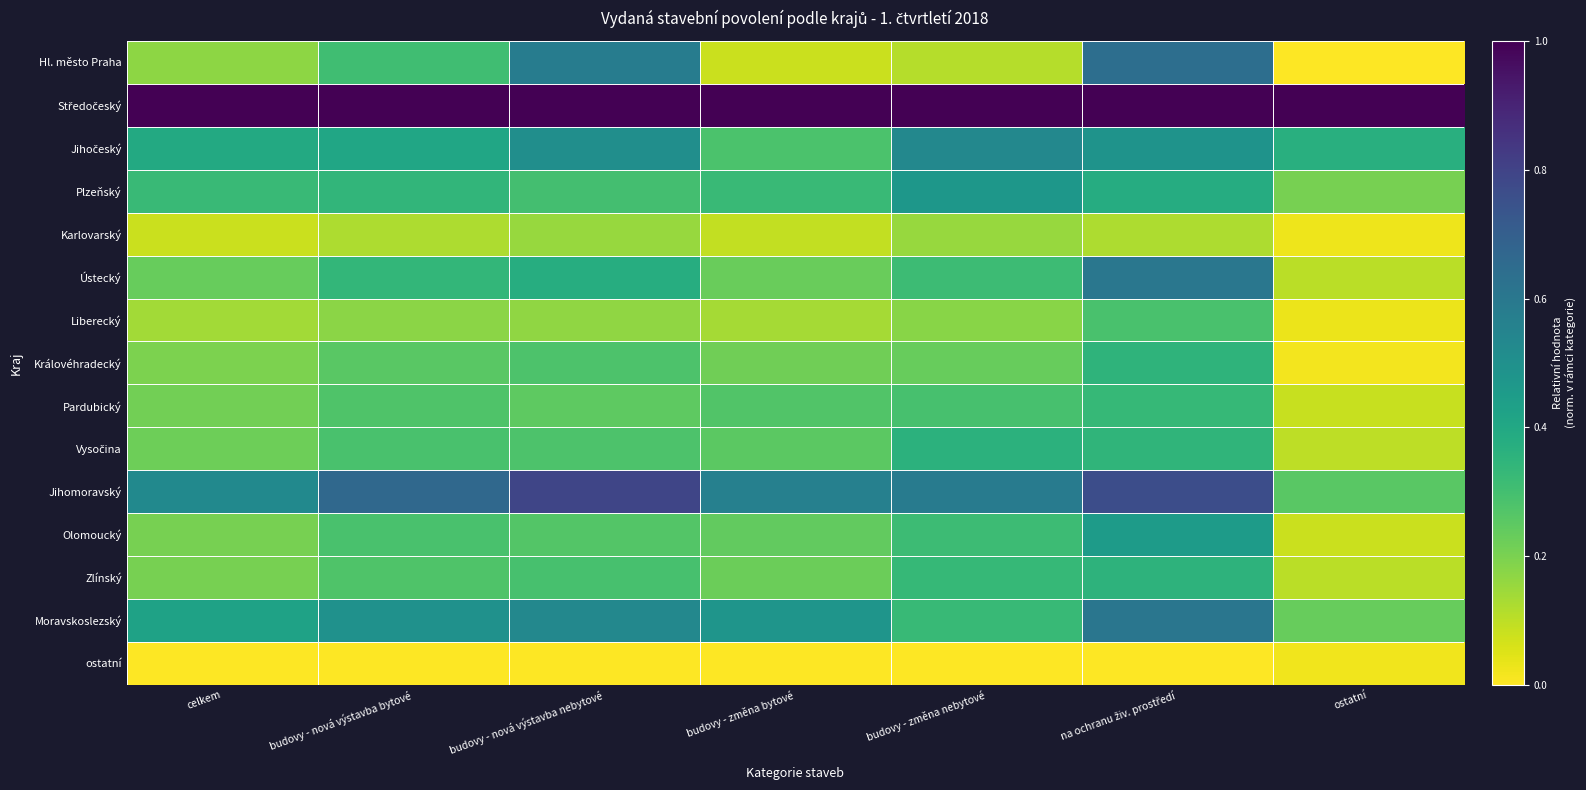

Rank the series by their maximum value, from lowest to highest.

ostatní, Karlovarský, Liberecký, Pardubický, Královéhradecký, Zlínský, Vysočina, Olomoucký, Plzeňský, Jihočeský, Ústecký, Moravskoslezský, Hl. město Praha, Jihomoravský, Středočeský